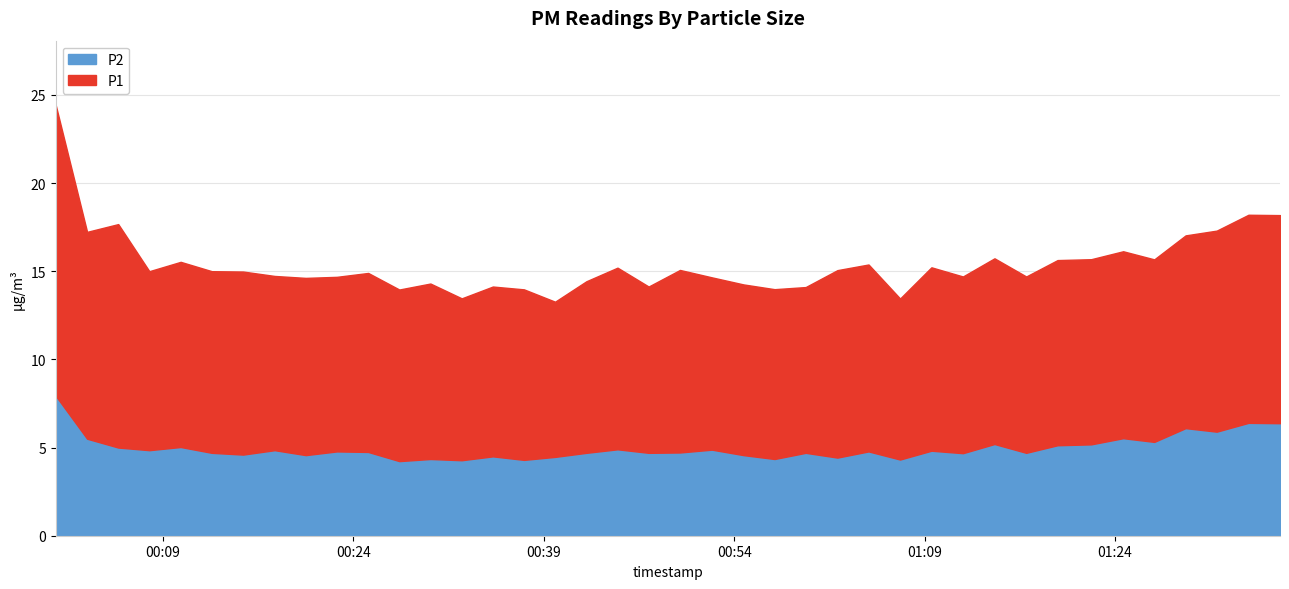

Where is the first local minimum for P1?

2023-05-07T00:03:03